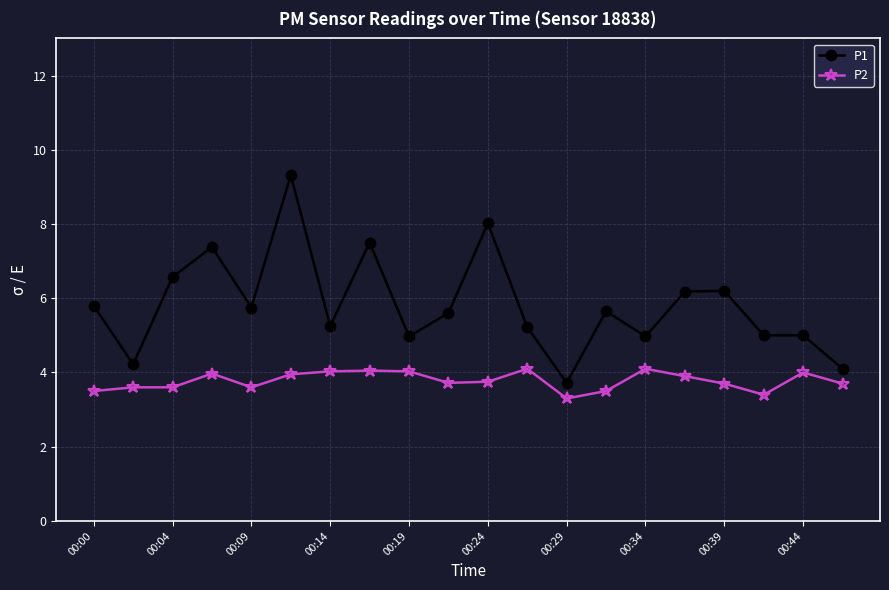

What is the smallest value displayed?

3.3